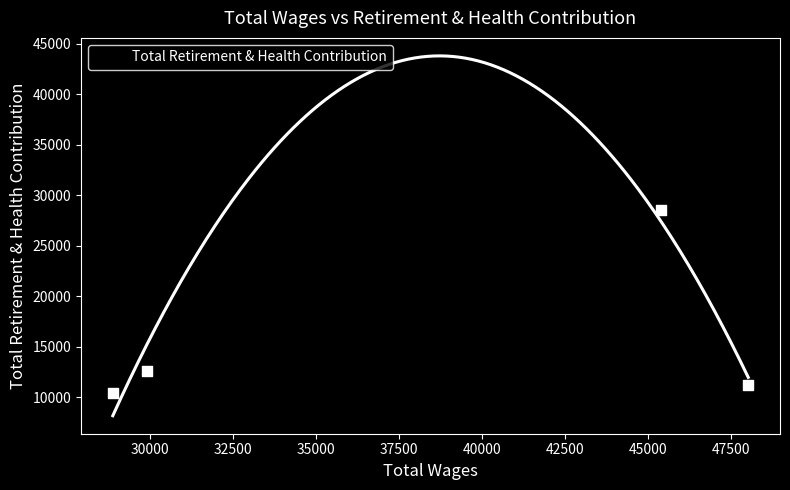

What is the change in value from 48026.0 to 45387.0?

+17359